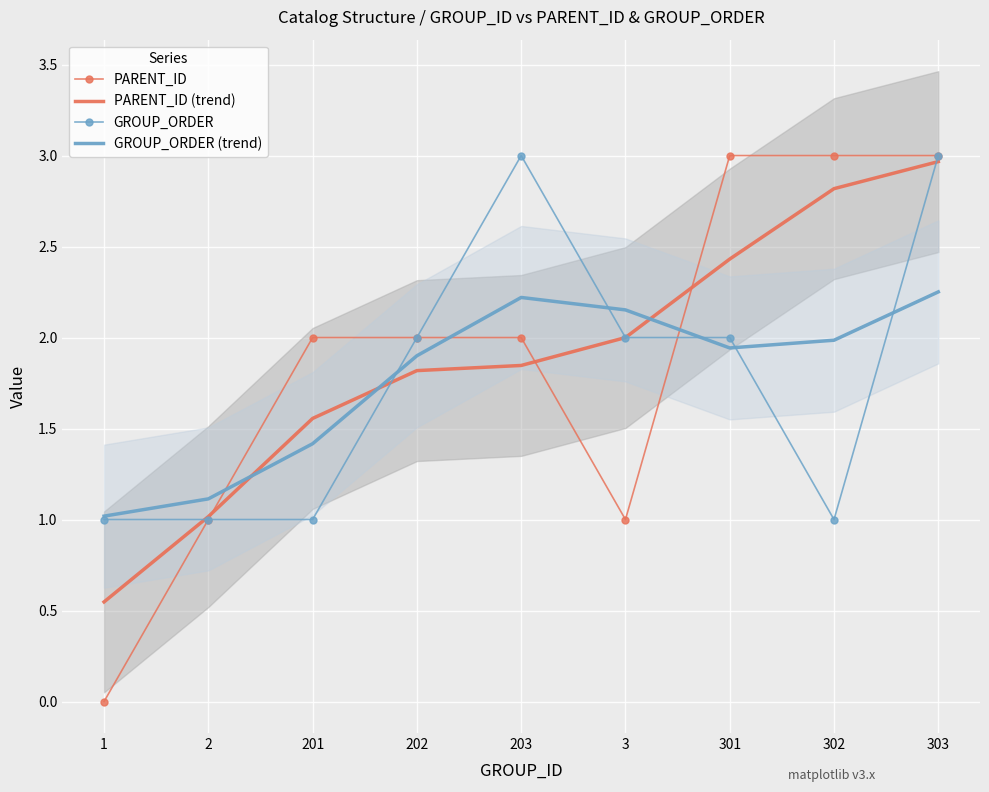

Which series has the largest range (max minus min)?

PARENT_ID